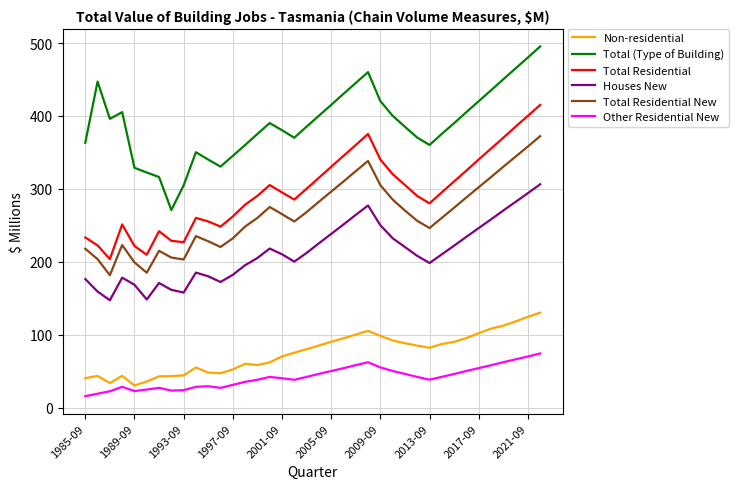

Which series has the largest total across all categories?

Total (Type of Building)